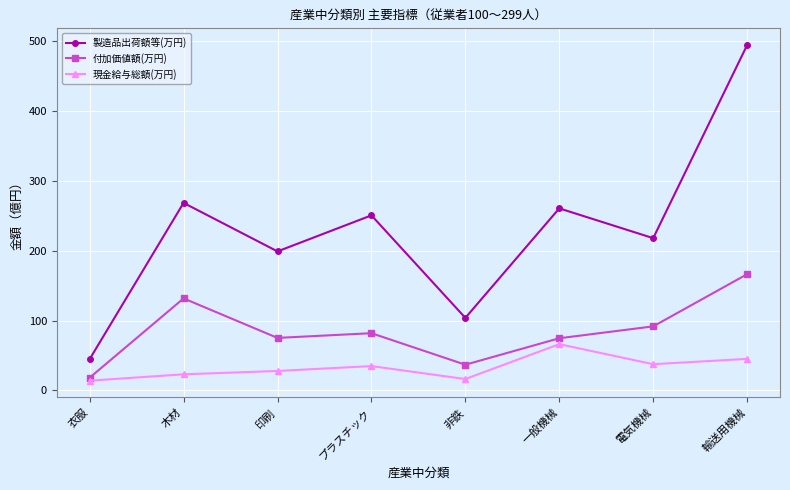

At which label does 付加価値額(万円) reach its peak?

輸送用機械